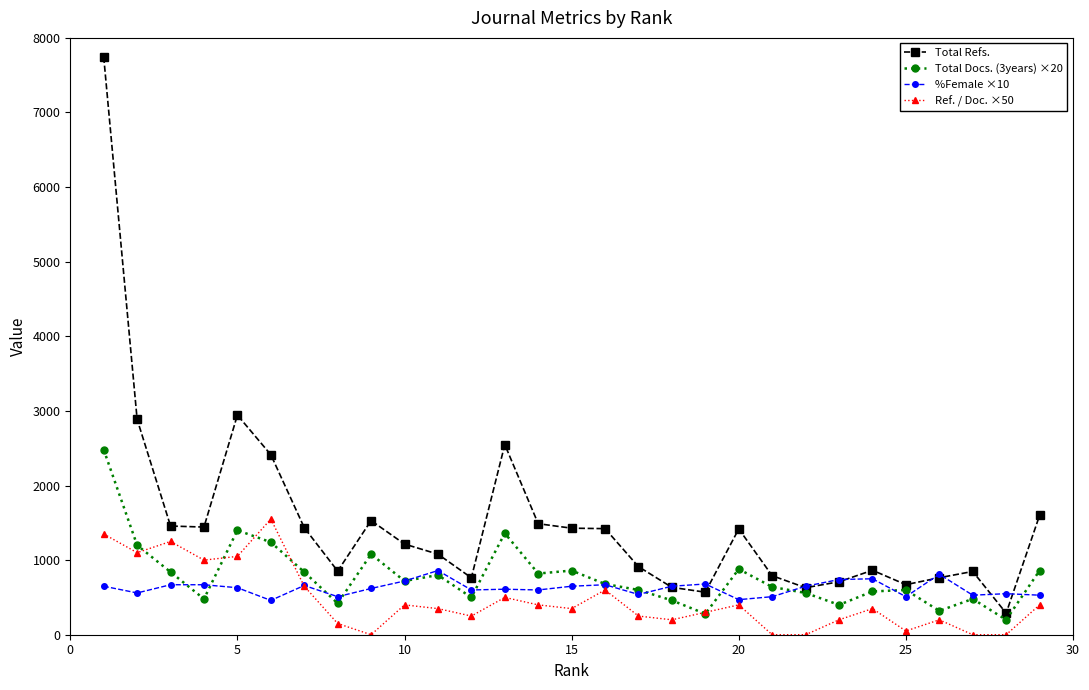

True or false: Total Docs. (3years) ×20 has more than 1 points higher than both neighbors.

True